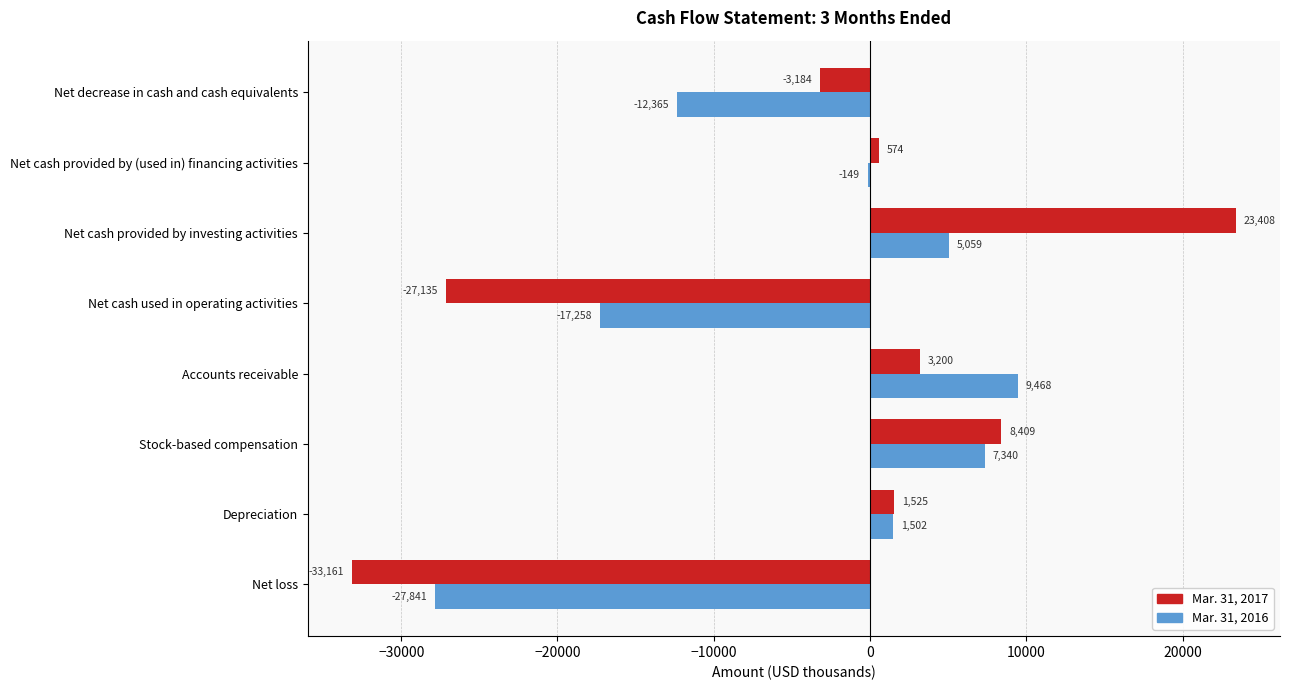

The value of Mar. 31, 2017 at Accounts receivable is 3200. True or false?

True